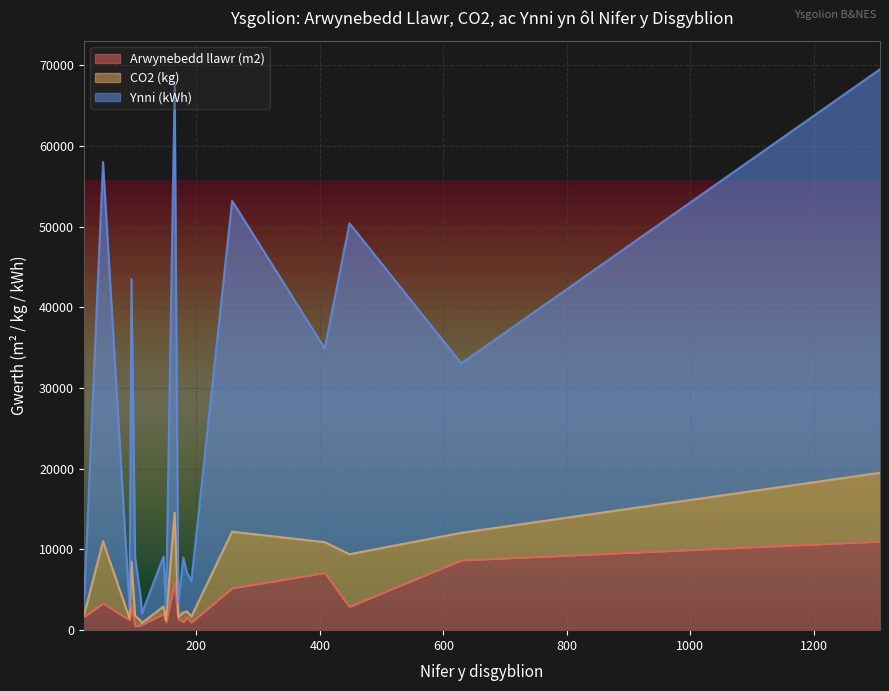

At how many categories does at least one series exceed 19969?

8